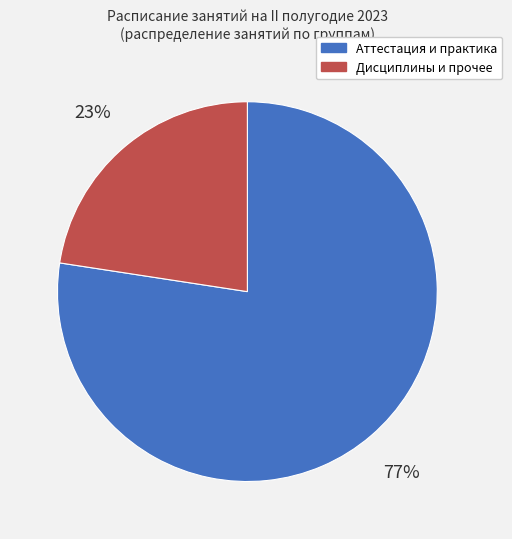

Count the number of slices in the pie.

2